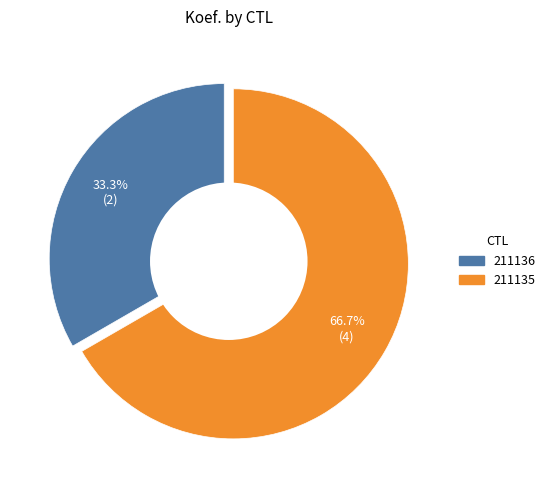

True or false: 211135 accounts for 74% of the total.

False